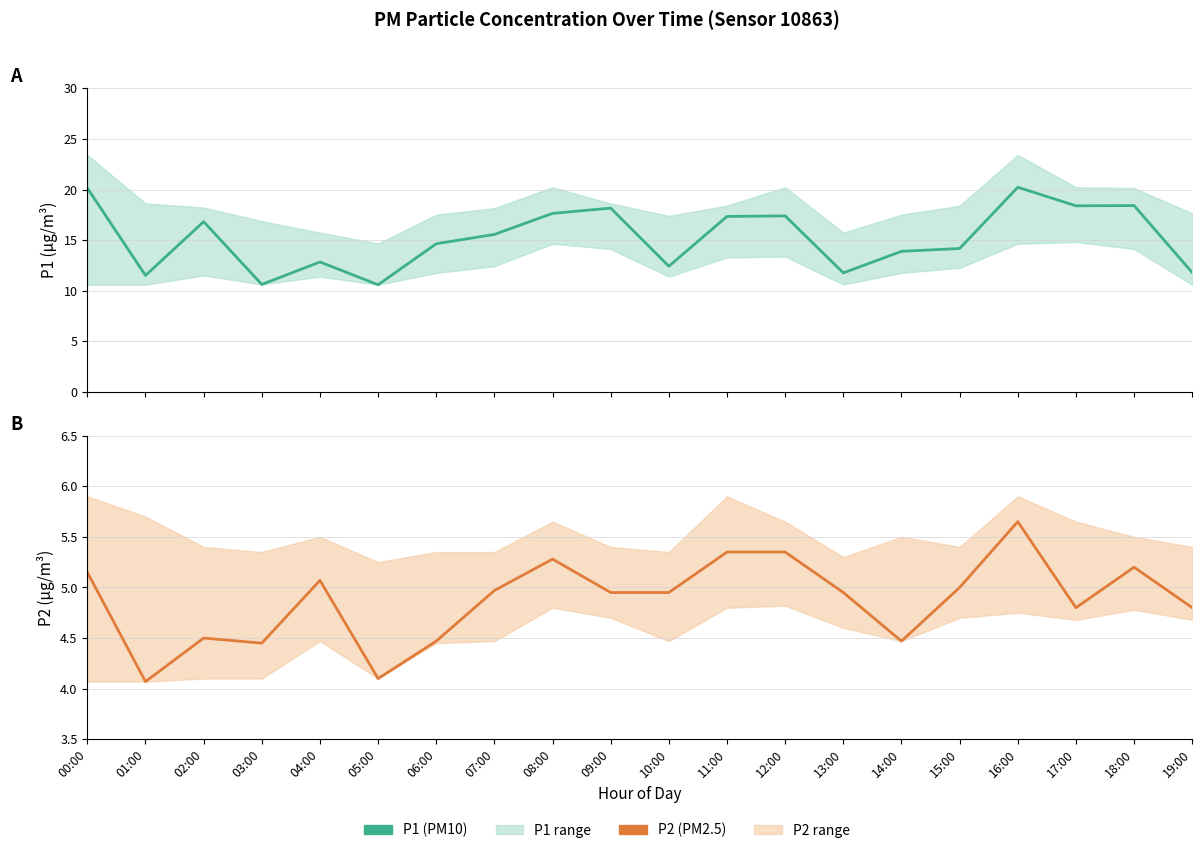

At which label is P2 closest to 4?

01:00